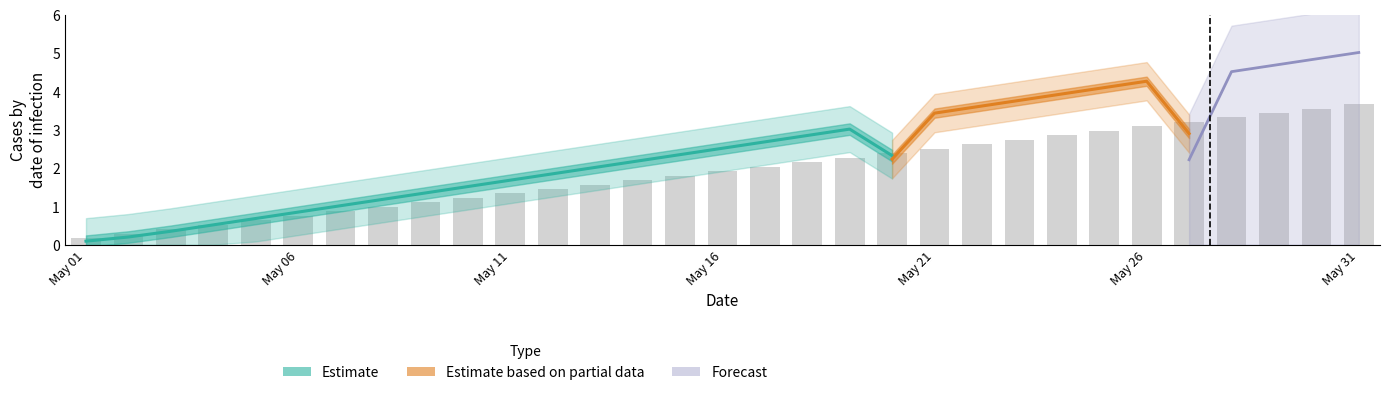

What is the change in value from 24 to 28?

+0.5